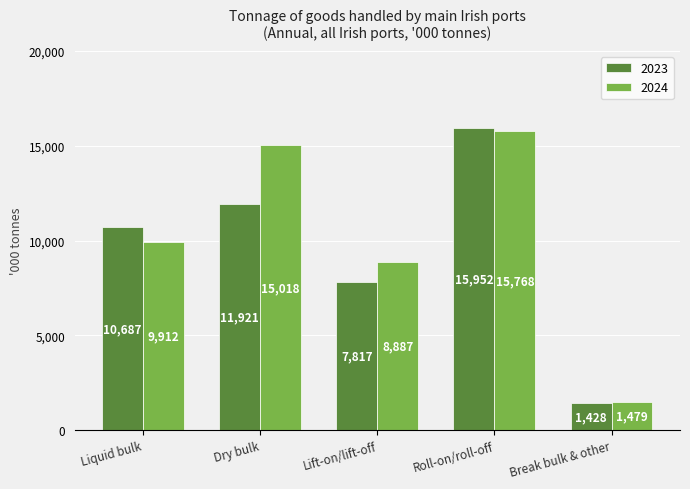

What is the label of the 1st bar from the left?

Liquid bulk